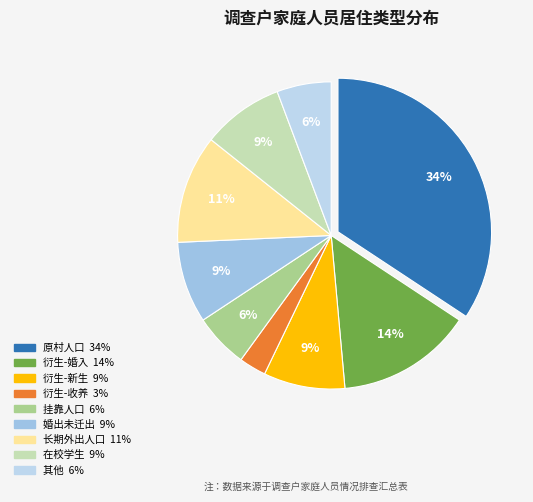

Count the number of slices in the pie.

9